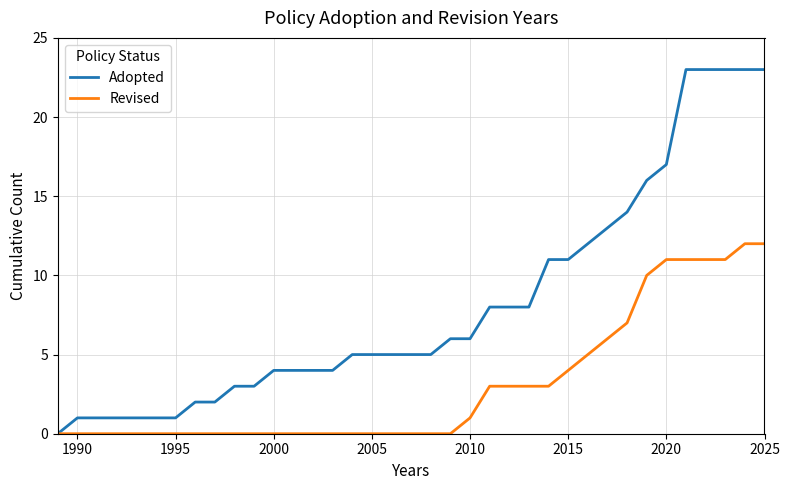

Which series has the largest total across all categories?

Adopted